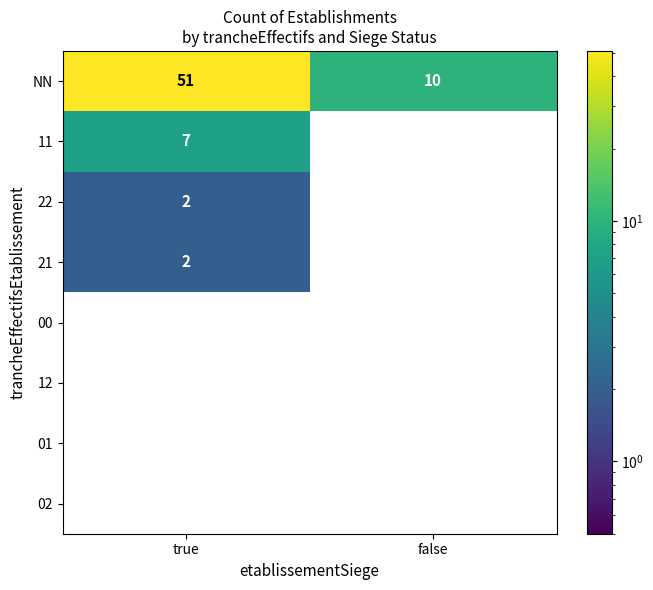

Reading left to right, what are all the values shown in this chart?

NN: true=51	false=10
11: true=7	false=0
22: true=2	false=0
21: true=2	false=0
00: true=0	false=0
12: true=0	false=0
01: true=0	false=0
02: true=0	false=0